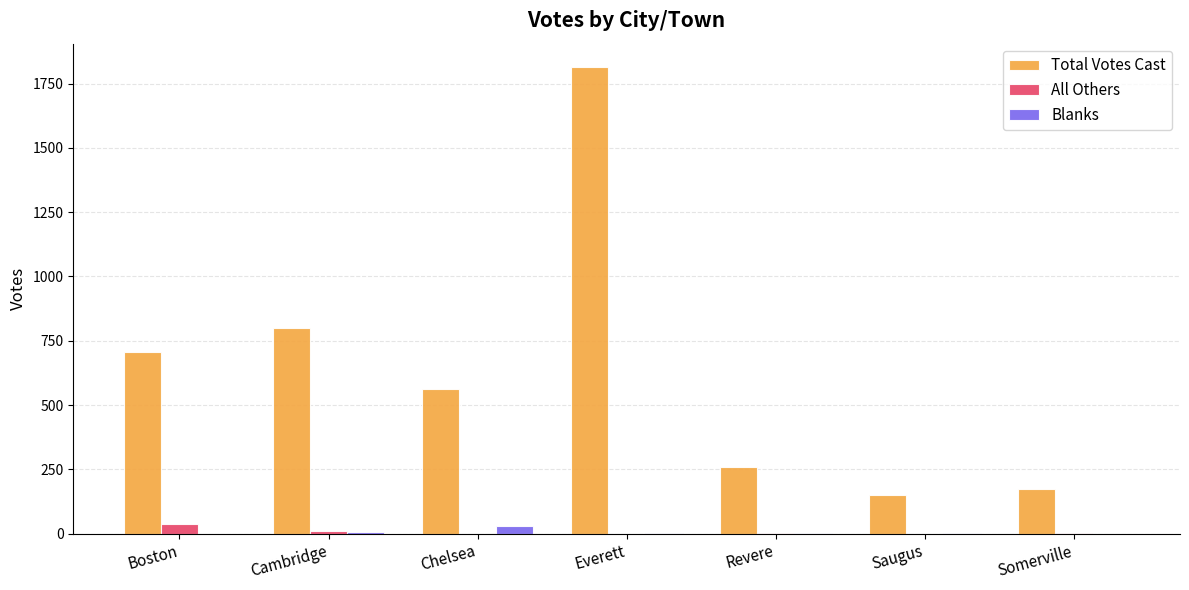

Is it true that Blanks equals 0 at Somerville?

True